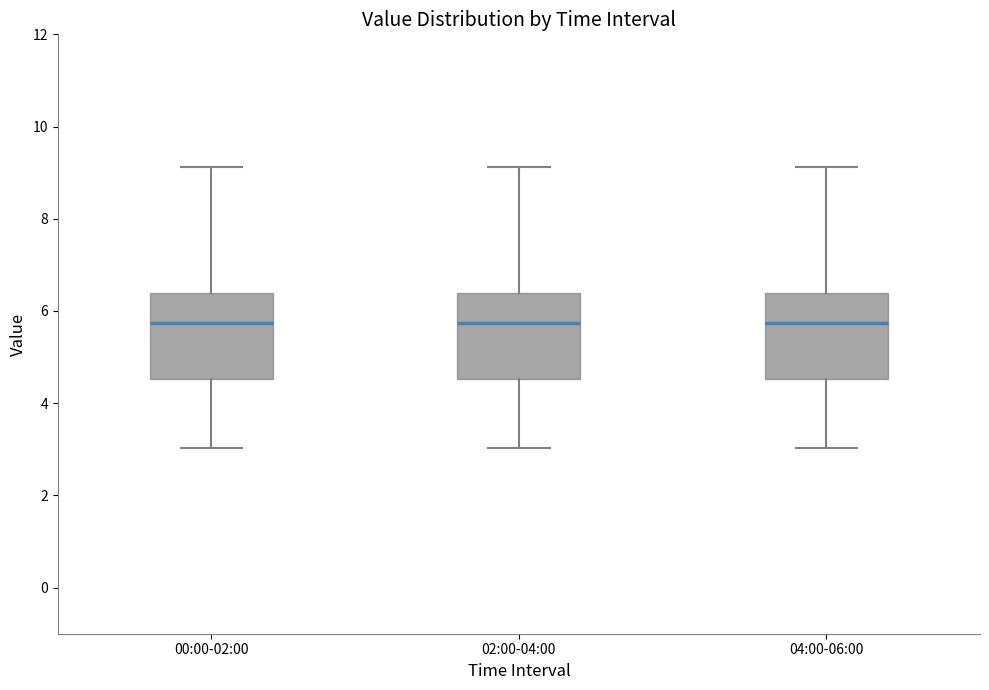

Reading left to right, read every box against the y-axis: the position of its median line, the range the box covers, and the ends of its whiskers. The values are not printed on the chart, so give them approximately, as read against the axis.

00:00-02:00: median 5.8, box 4.6 to 6.4, whiskers 3.0 to 9.2
02:00-04:00: median 5.8, box 4.6 to 6.4, whiskers 3.0 to 9.2
04:00-06:00: median 5.8, box 4.6 to 6.4, whiskers 3.0 to 9.2